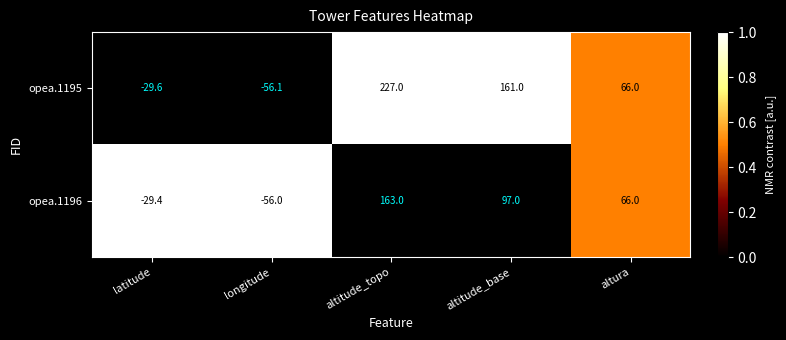

What is the sum of all opea.1195 values?

368.3